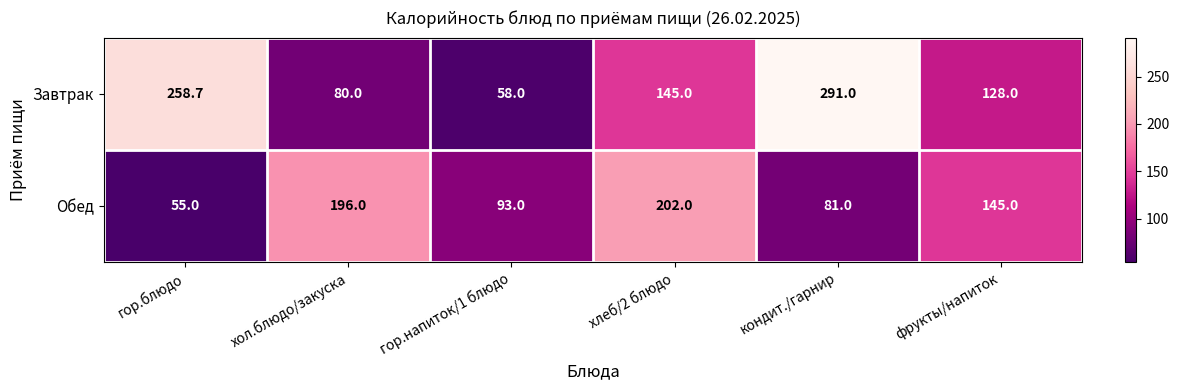

Reading left to right, list all the values displayed in this chart.

Завтрак: 258.7	80.0	58.0	145.0	291.0	128.0
Обед: 55.0	196.0	93.0	202.0	81.0	145.0